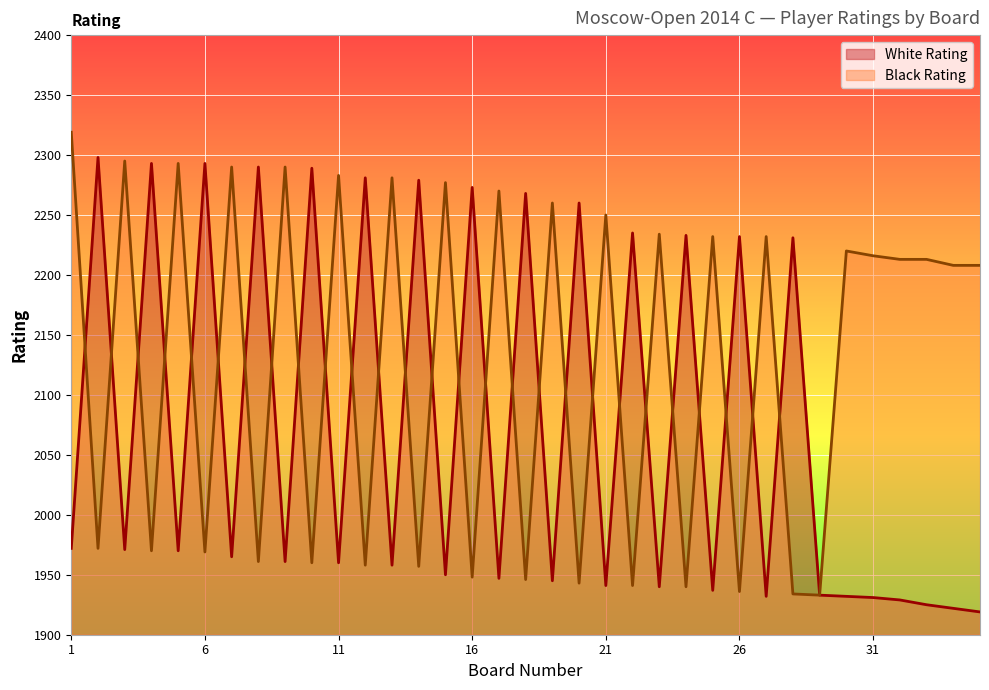

How many categories are shown in the chart?

35